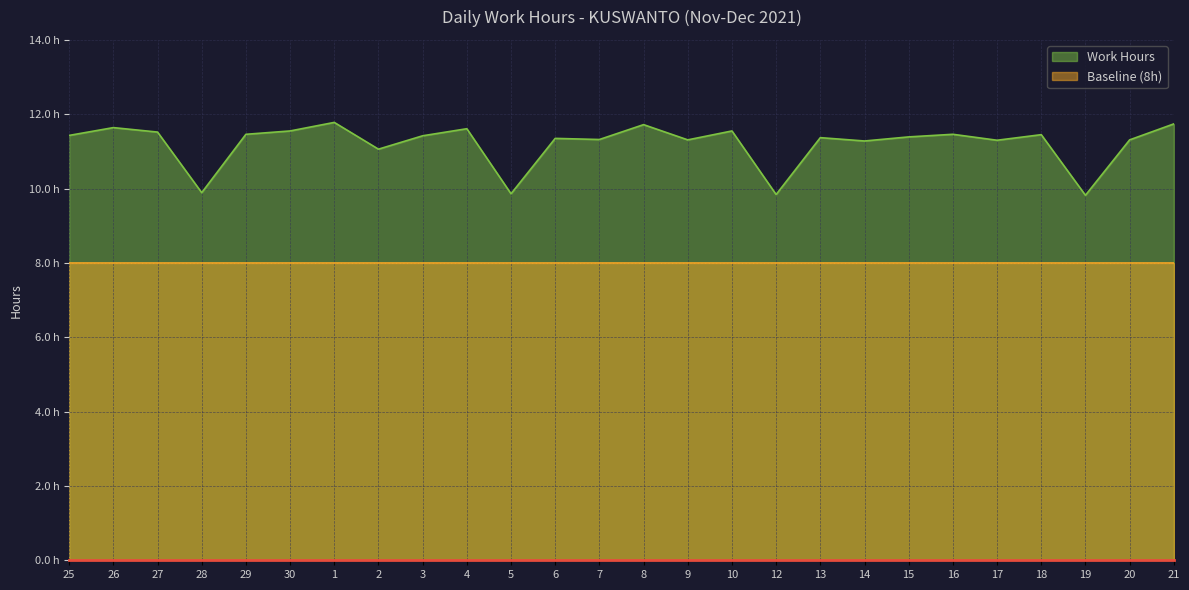

Approximately how many times larger is the value at 17 compared to 14?

1.0